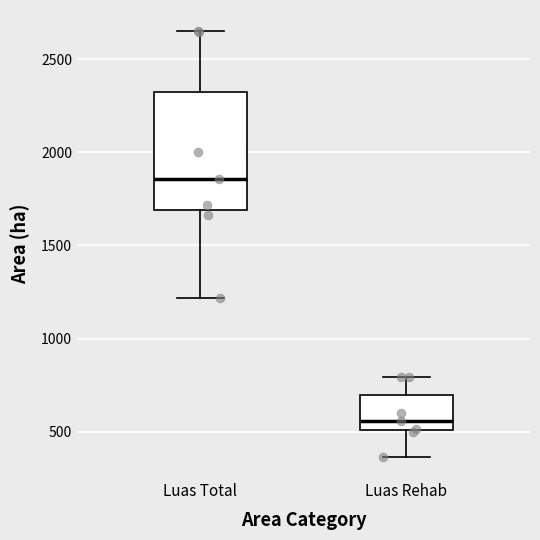

Reading left to right, read every box against the y-axis: the position of its median line, the range the box covers, and the ends of its whiskers. The values are not printed on the chart, so give them approximately, as read against the axis.

Luas Total: median 1850, box 1700 to 2300, whiskers 1200 to 2650
Luas Rehab: median 550, box 500 to 700, whiskers 350 to 800